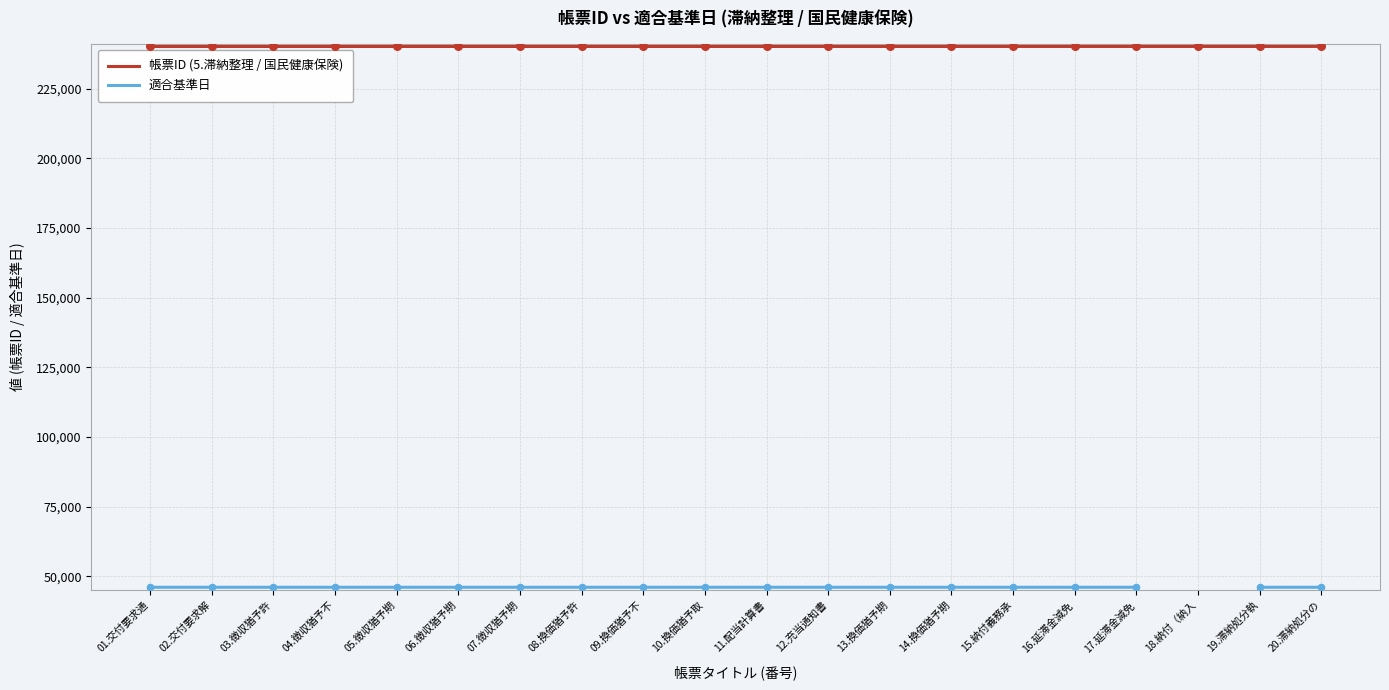

Which series has the largest total across all categories?

帳票ID (5.滞納整理 / 国民健康保険)